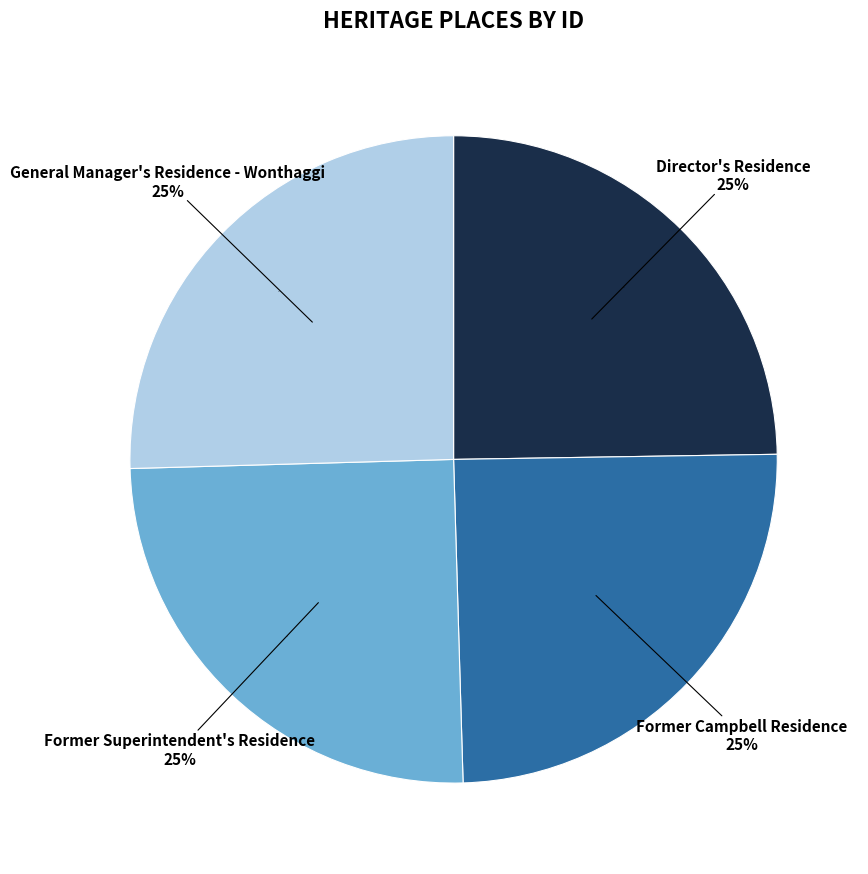

Which slice is the smallest?

Director's Residence